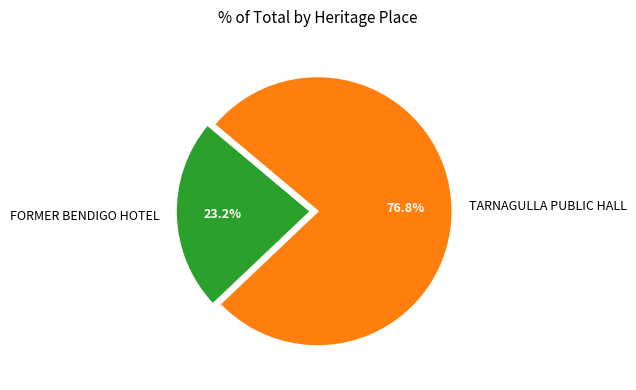

True or false: FORMER BENDIGO HOTEL accounts for 15% of the total.

False